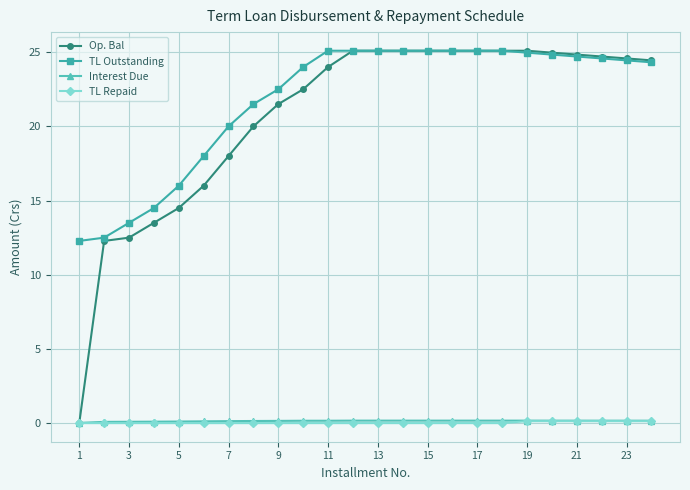

True or false: TL Outstanding and TL Repaid intersect in this chart.

False